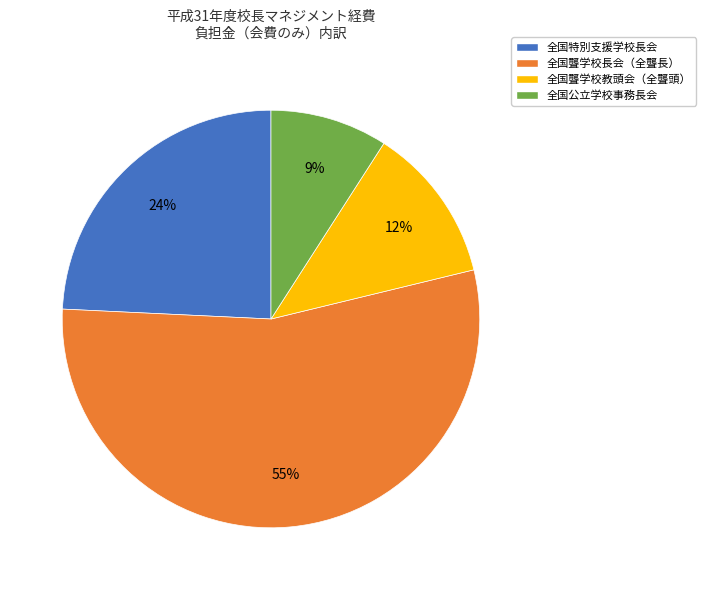

Which category accounts for the majority?

全国聾学校長会（全聾長）